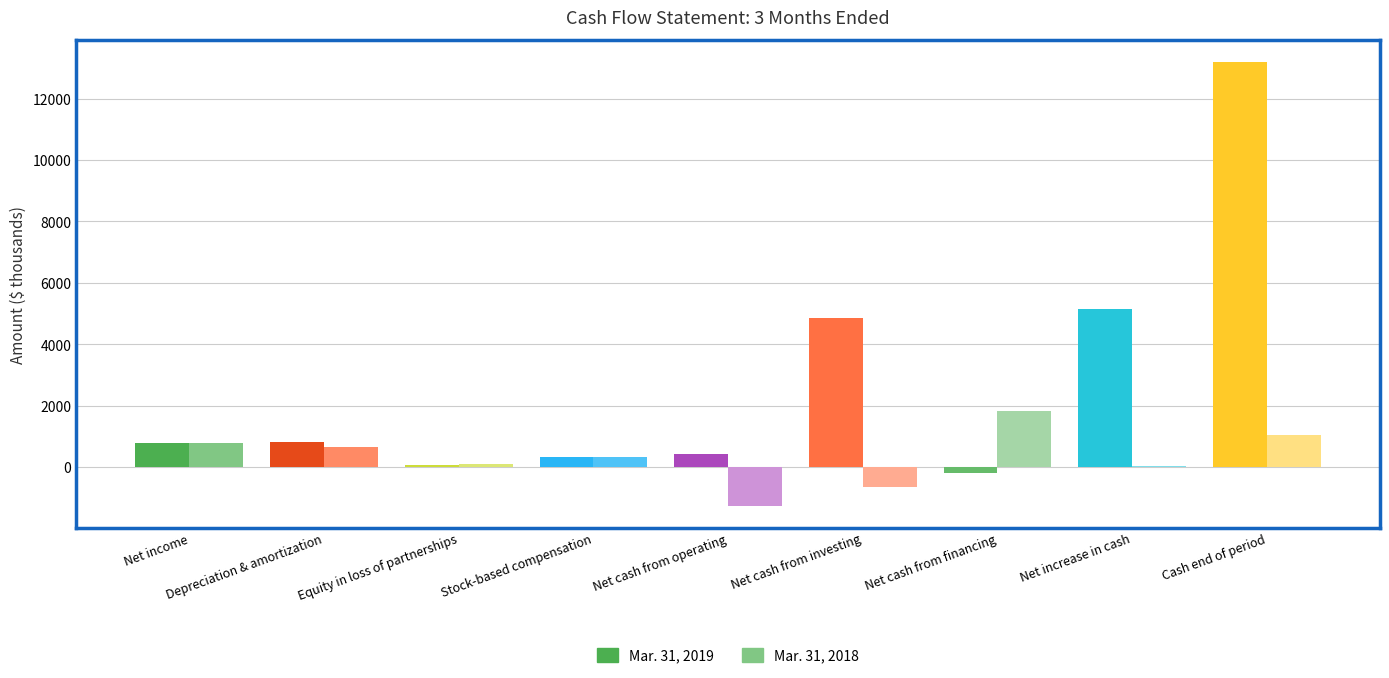

Which category has the highest value in the Mar. 31, 2019 series?

Cash end of period